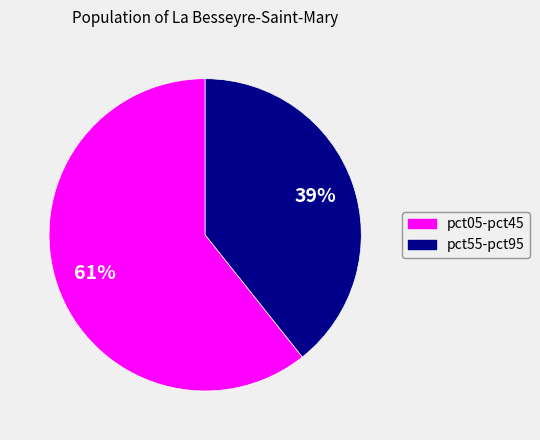

To the nearest percent, what is the average slice percentage?

50%